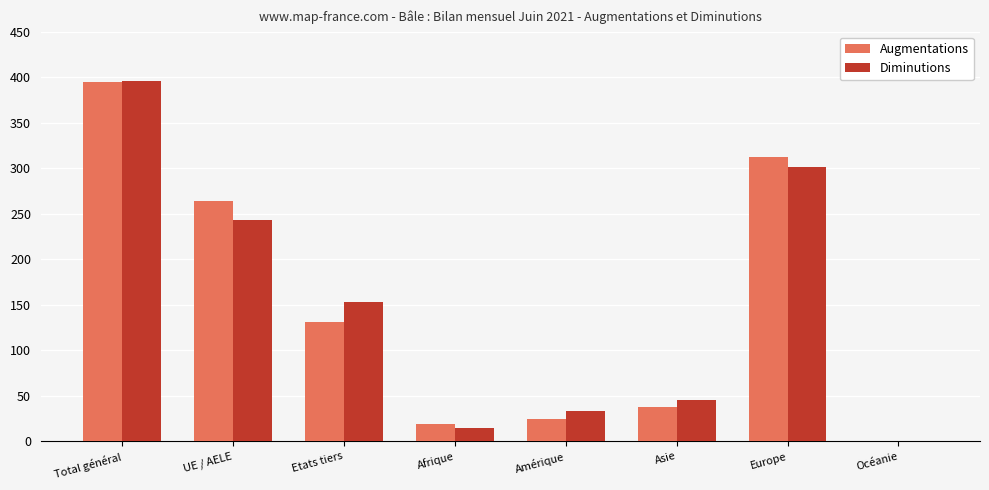

Are the bars horizontal?

No